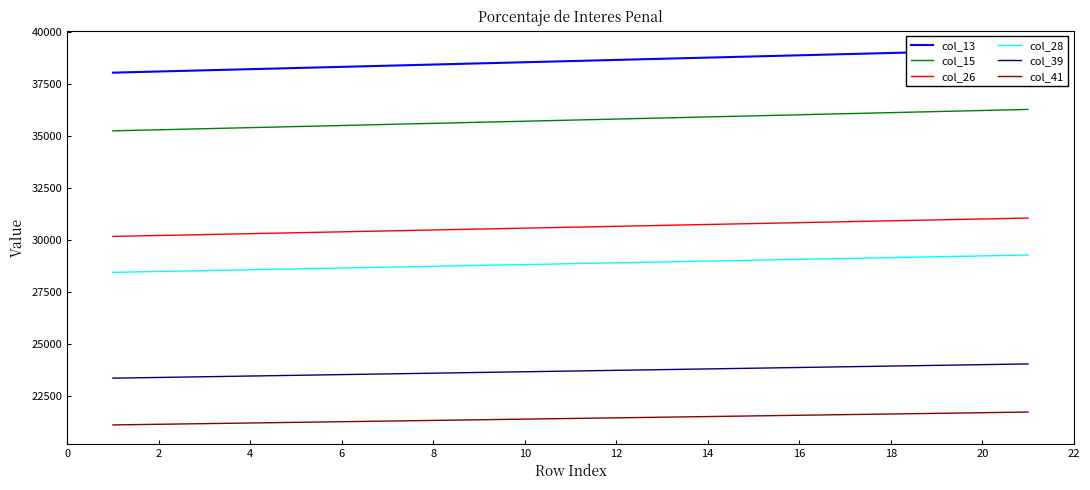

At how many categories does at least one series exceed 29759?

21